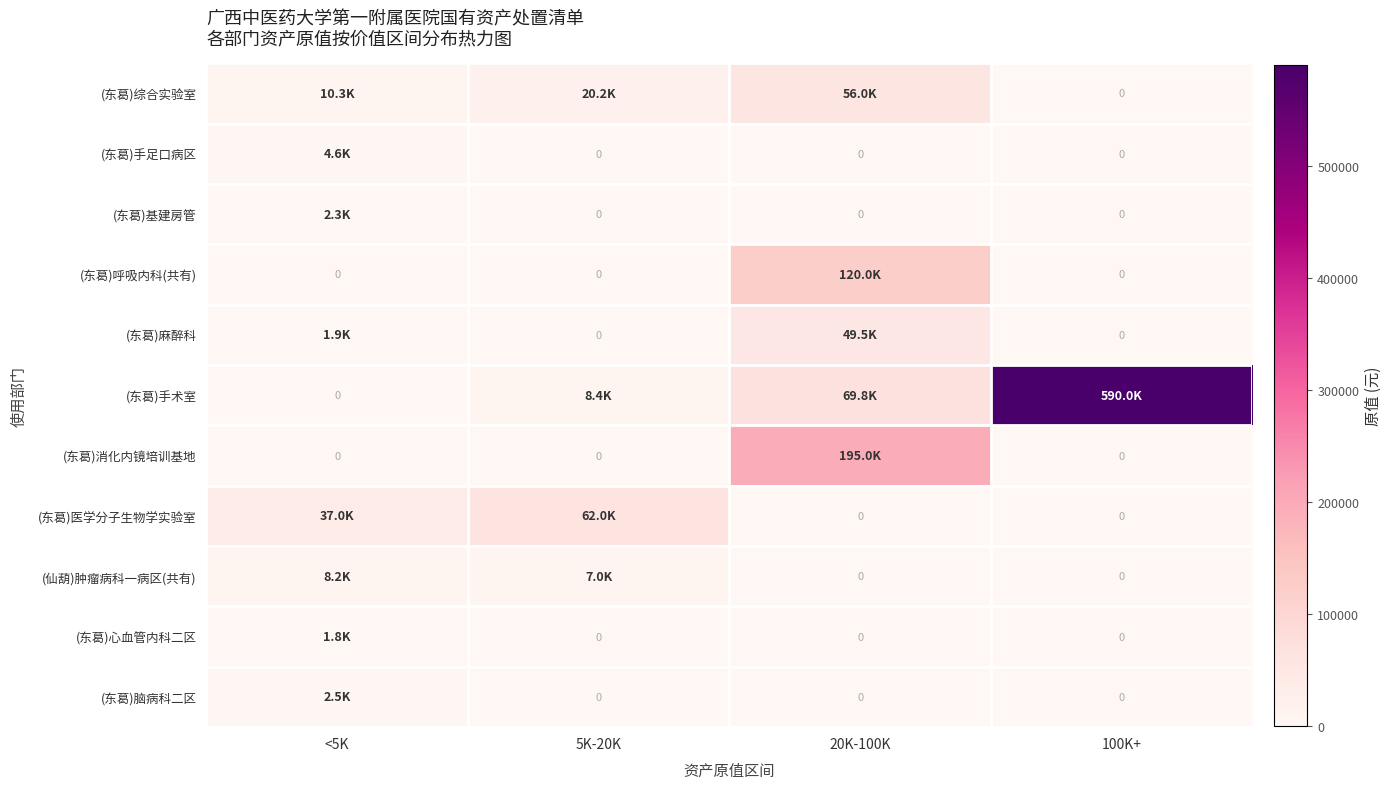

List the labels in order of (东葛)基建房管 value, largest first.

<5K, 5K-20K, 20K-100K, 100K+